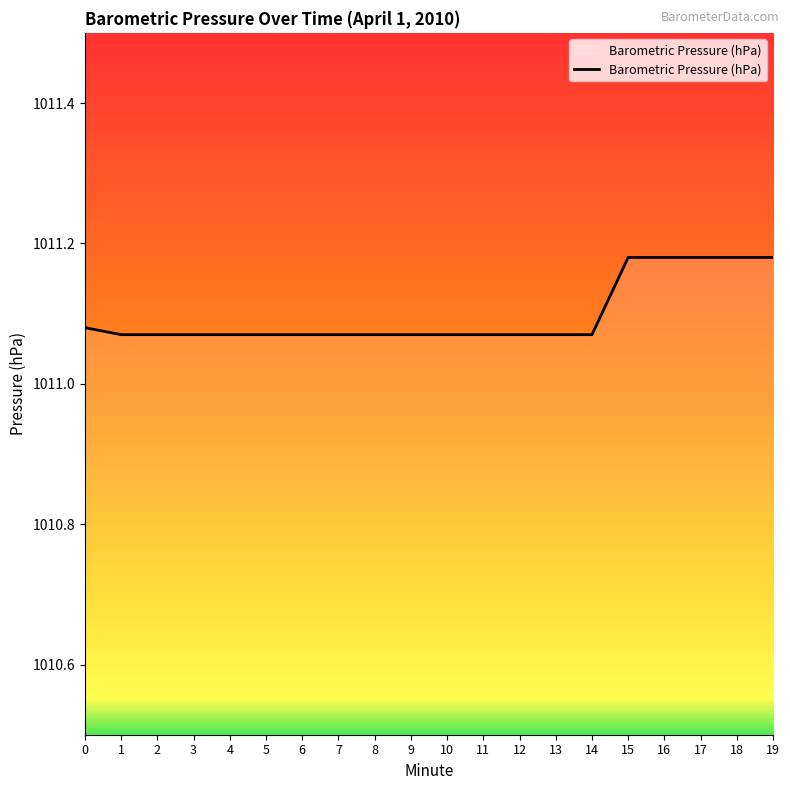

What is the change in value from 9 to 16?

+0.1